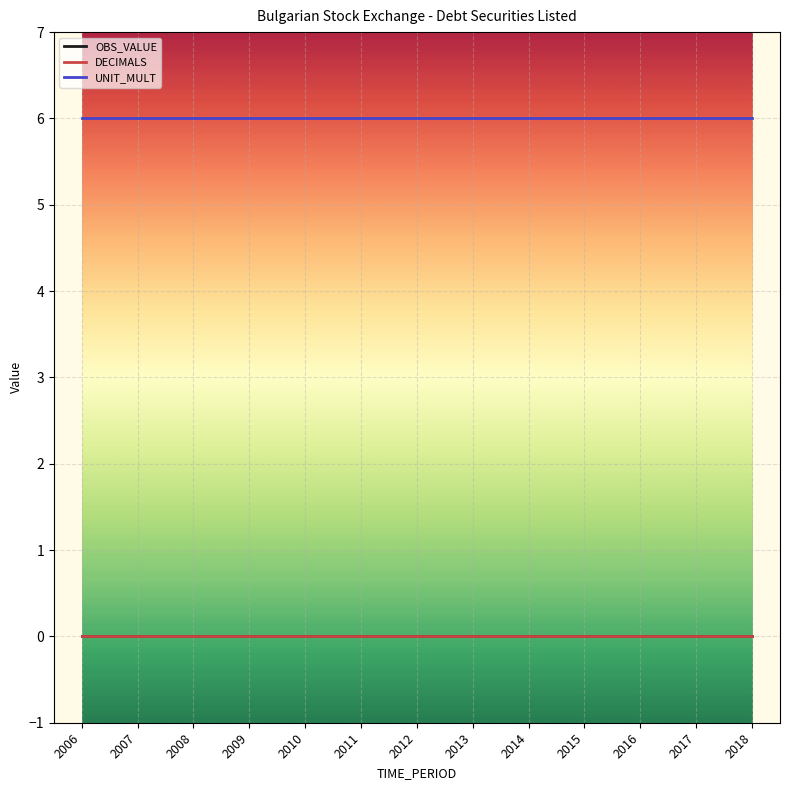

List the series in order of their peak value, lowest first.

OBS_VALUE, DECIMALS, UNIT_MULT